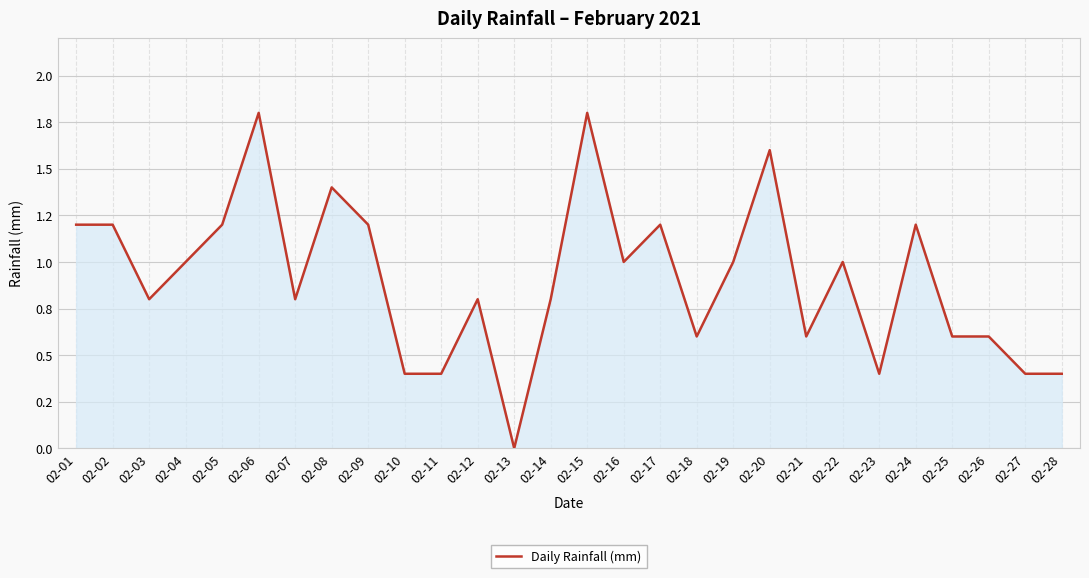

How many interior local valleys (lower than both neighbors) does the data have?

7